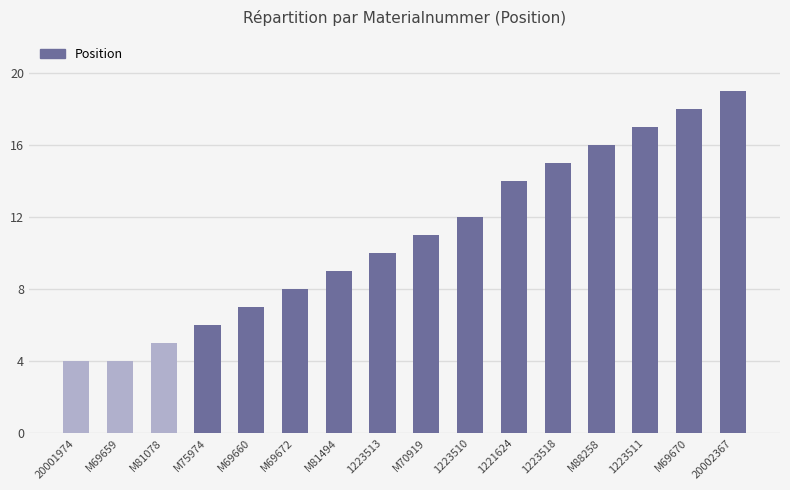

Reading right to left, what are all the values shown in this chart?

20002367=19	M69670=18	1223511=17	M88258=16	1223518=15	1221624=14	1223510=12	M70919=11	1223513=10	M81494=9	M69672=8	M69660=7	M75974=6	M81078=5	M69659=4	20001974=4